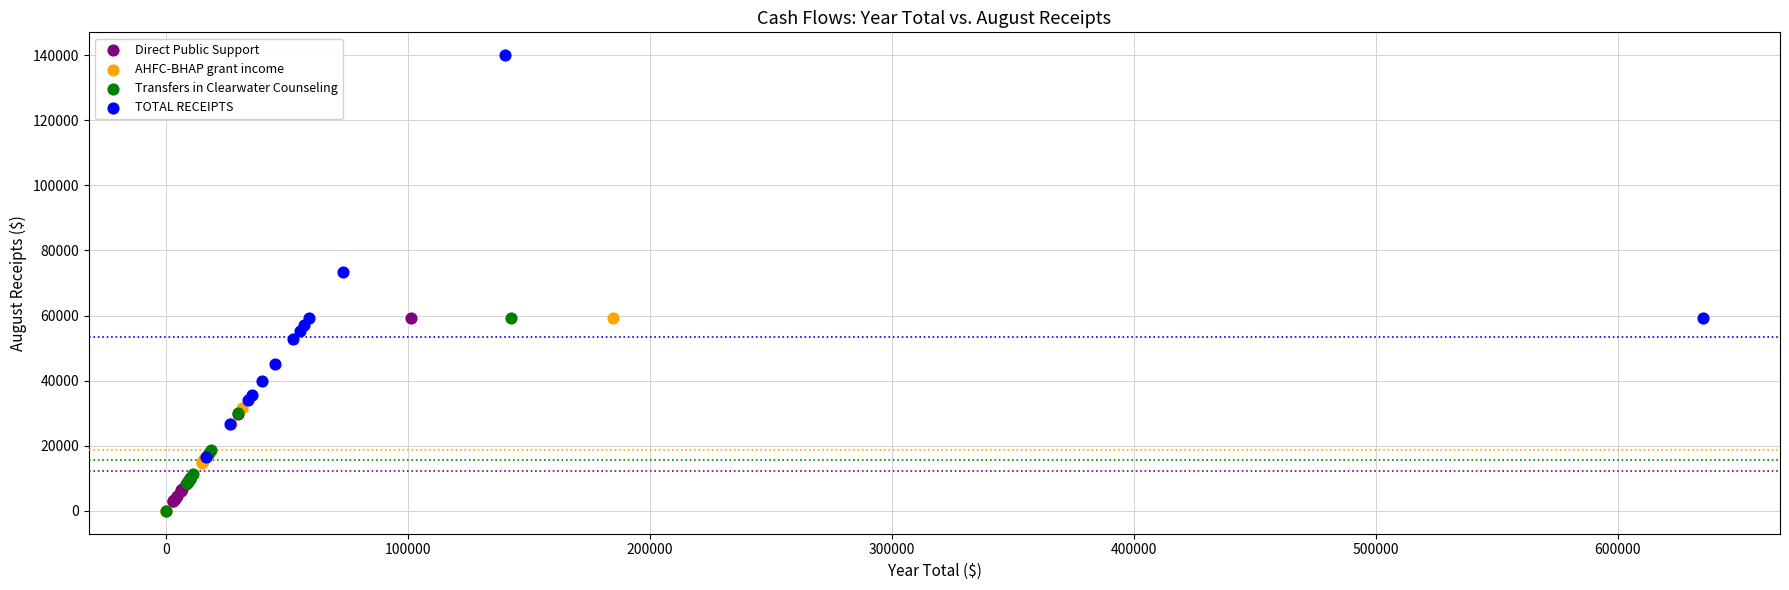

Which series reaches the maximum Y coordinate?

TOTAL RECEIPTS